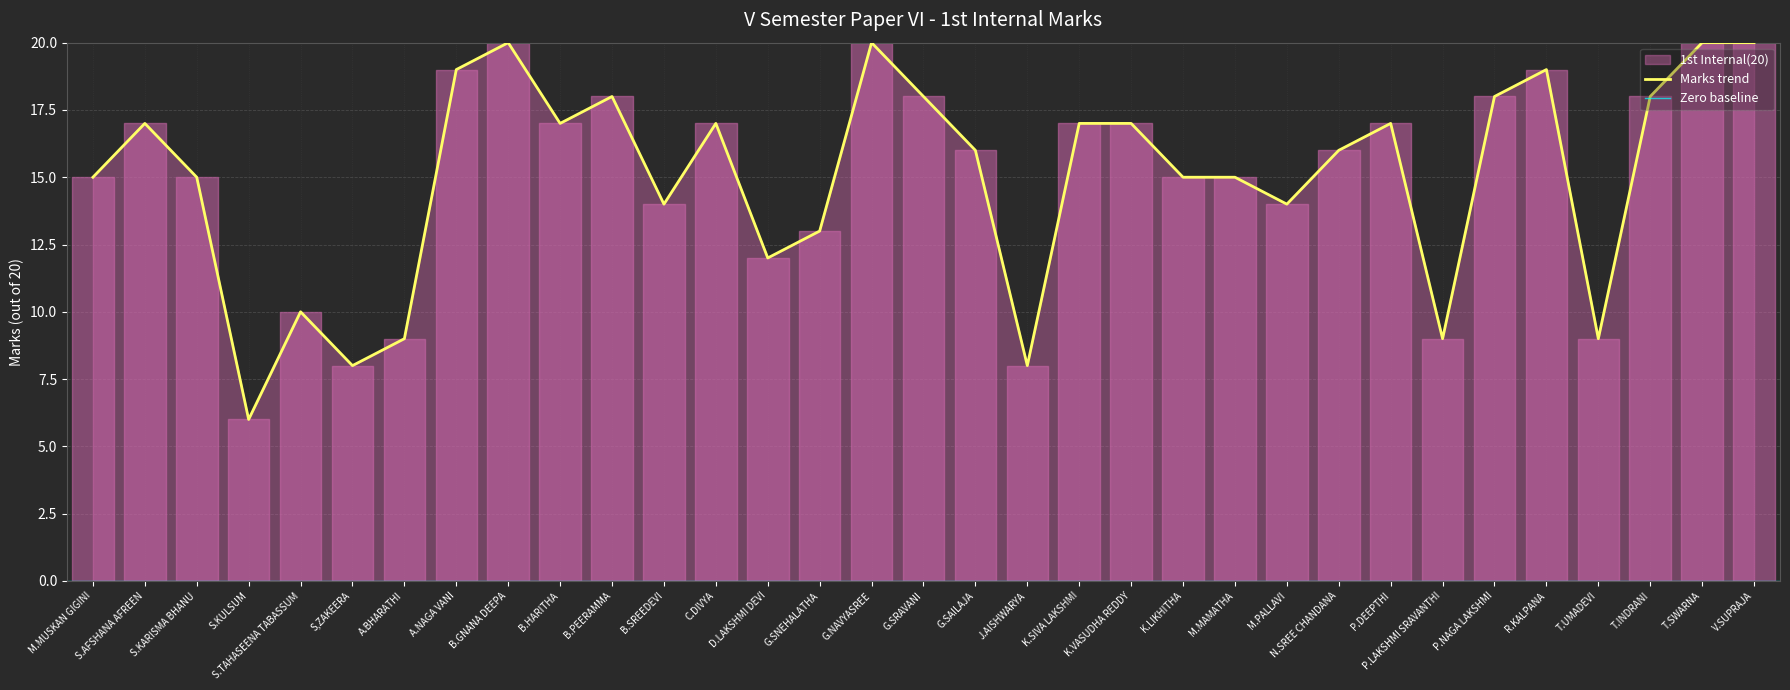

How many lines are shown in the chart?

1